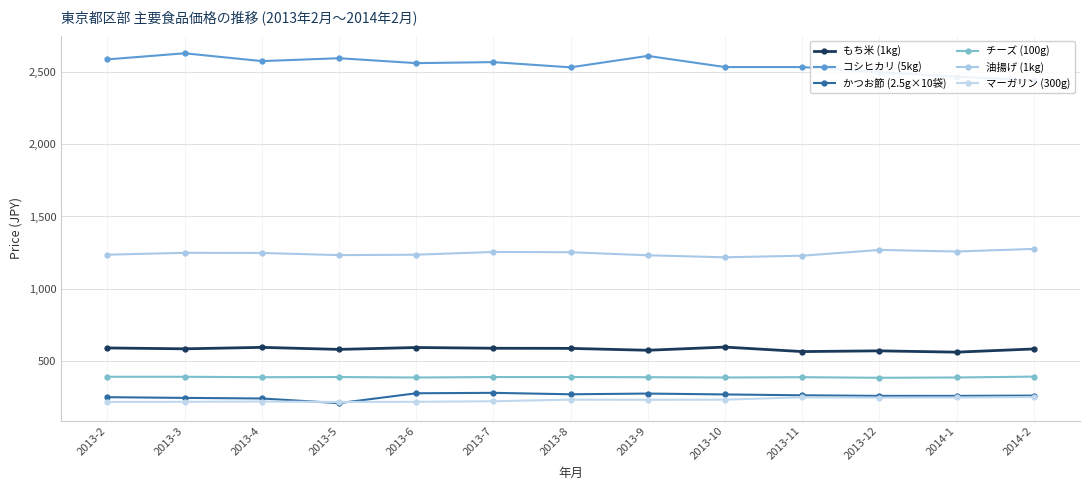

How many data points in 油揚げ (1kg) are above 1248?

6